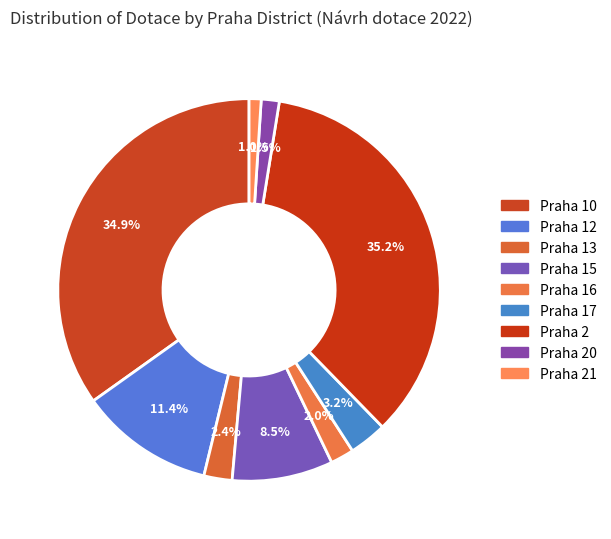

Is it true that Praha 13 is 1% of the pie?

False